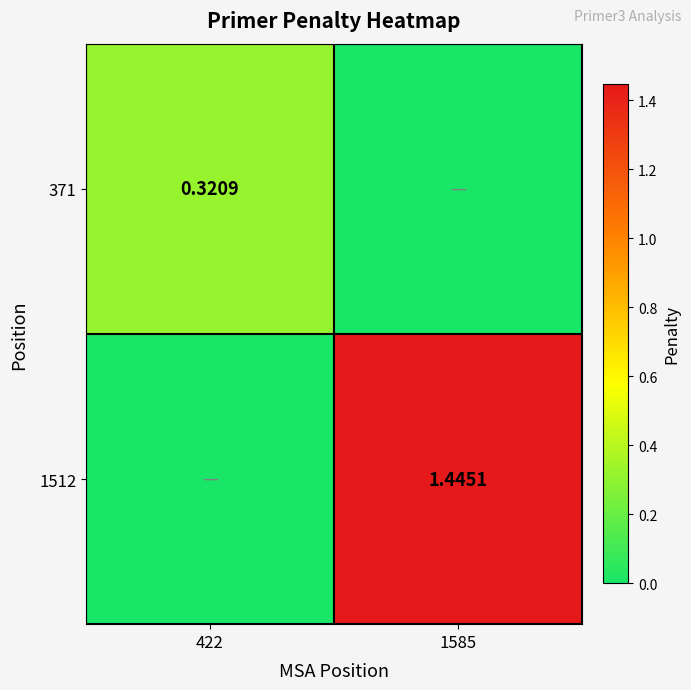

At how many categories does at least one series exceed 1?

1